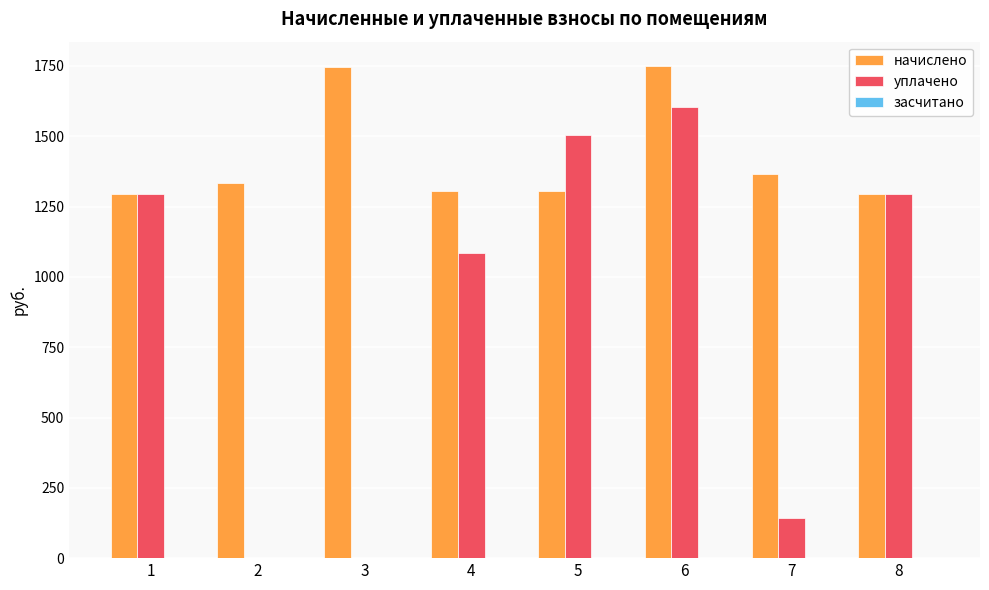

The уплачено series shows 734.5 at 3. True or false?

False